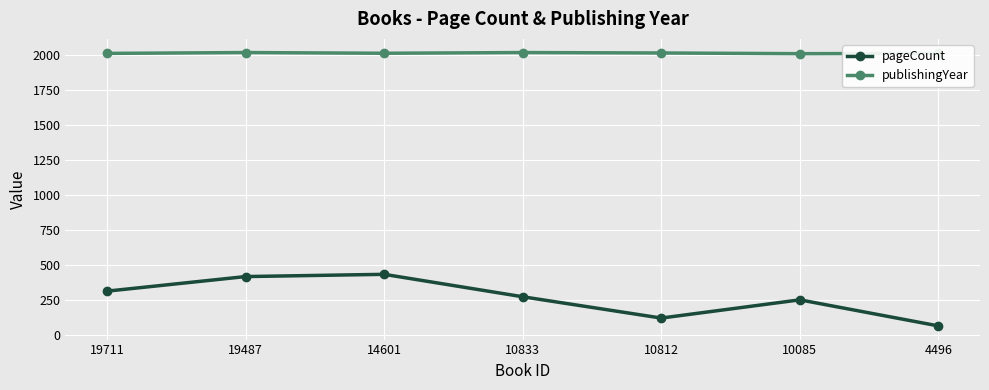

Count the publishingYear values in the range 2008 to 2014.

6